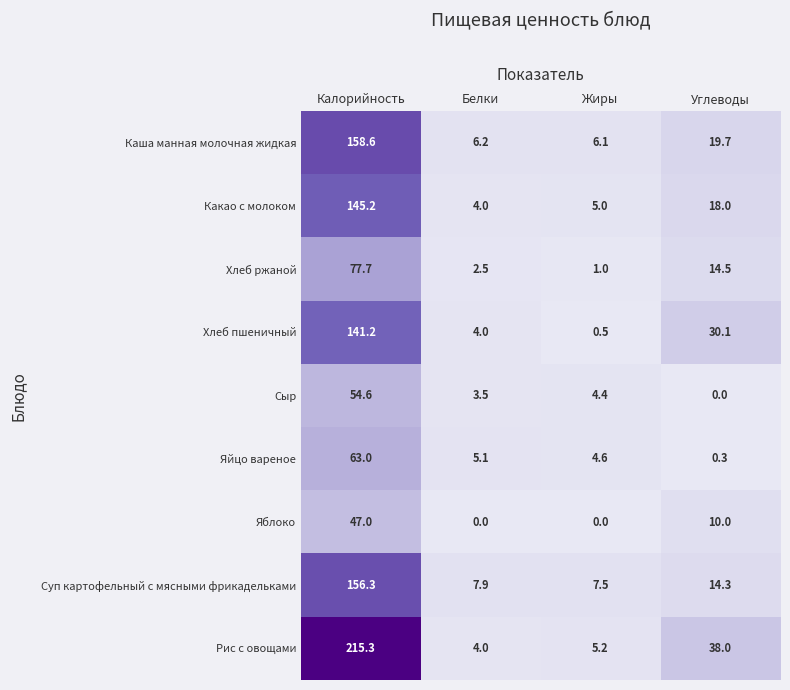

Which series has the widest spread of values?

Рис с овощами